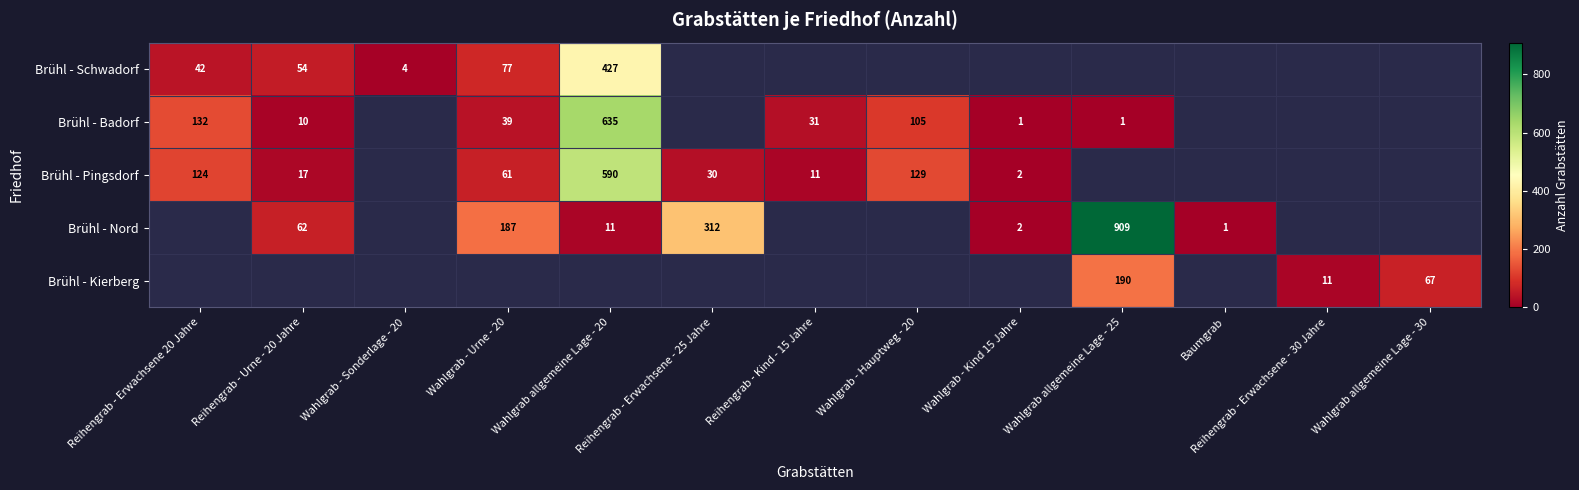

Count the number of data series in this chart.

5